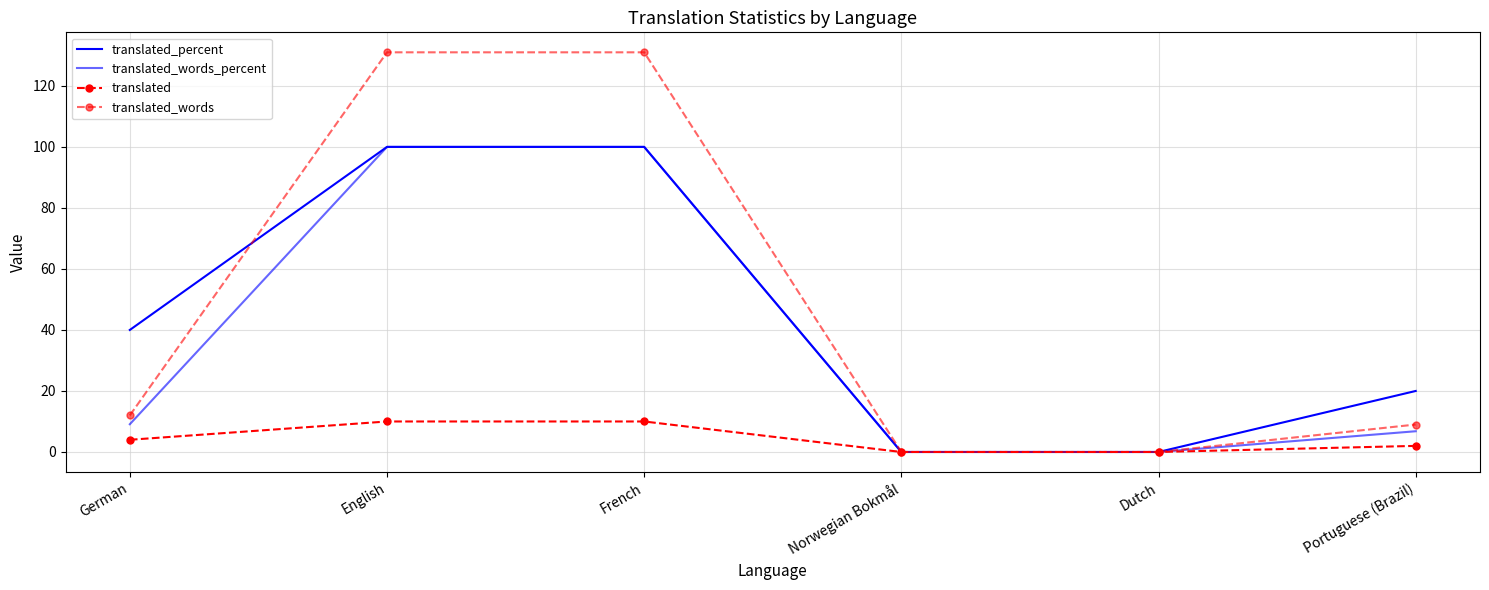

Where is translated_percent nearest to the value 50?

German